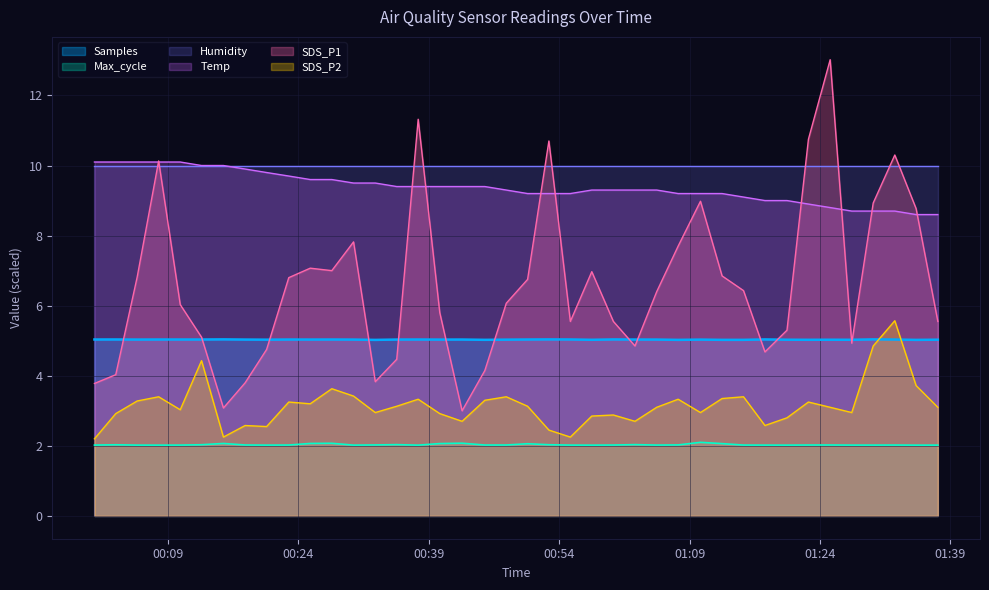

Which series has the largest total across all categories?

Humidity